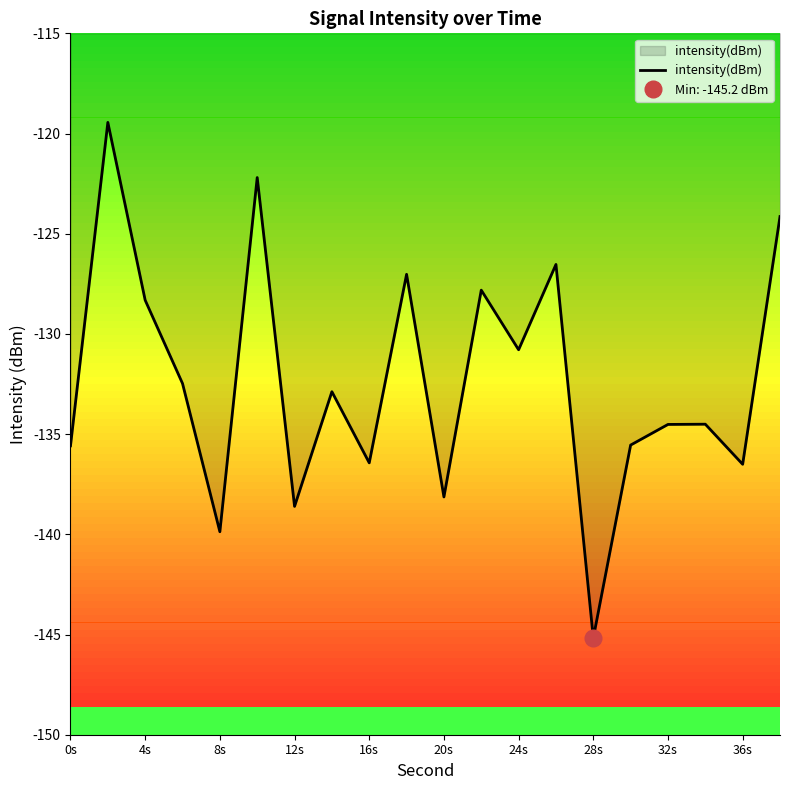

The intensity(dBm) series shows -128.3 at 4s. True or false?

True